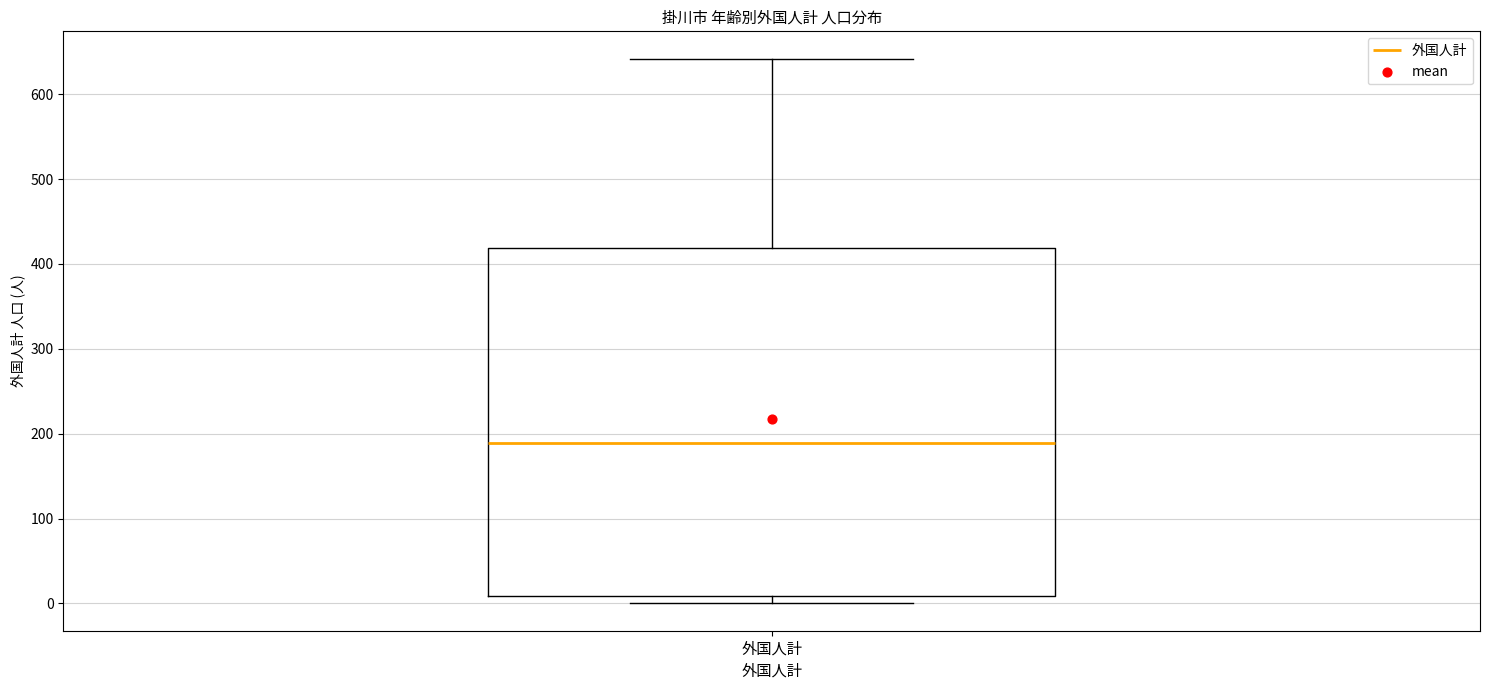

Transcribe this box plot: give where the median line is, the range the box spans, and where the two whiskers end, as read against the y-axis. The values are not printed on the chart, so give them approximately, as read against the axis.

median 190, box 10 to 420, whiskers 0 to 640